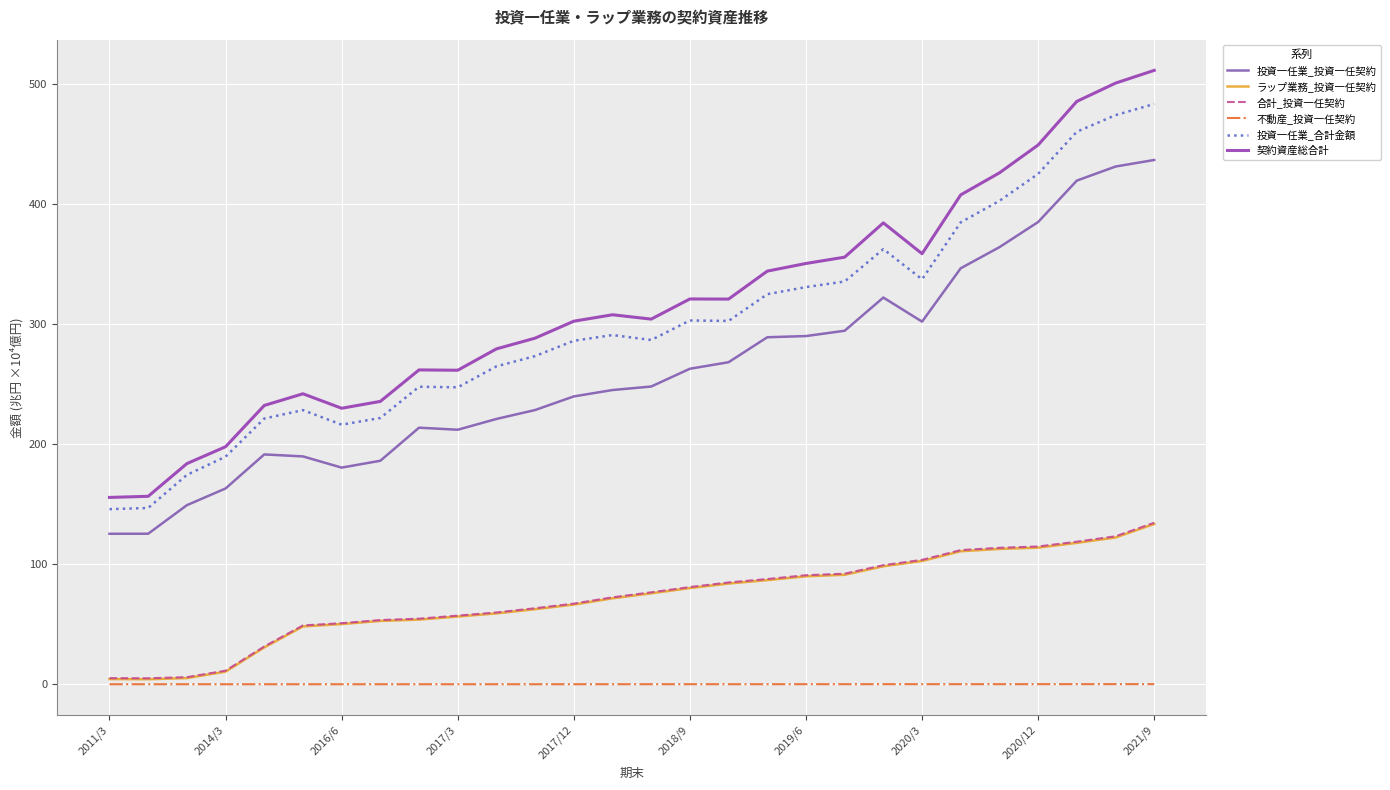

Is this an area chart (filled region under the line)?

No